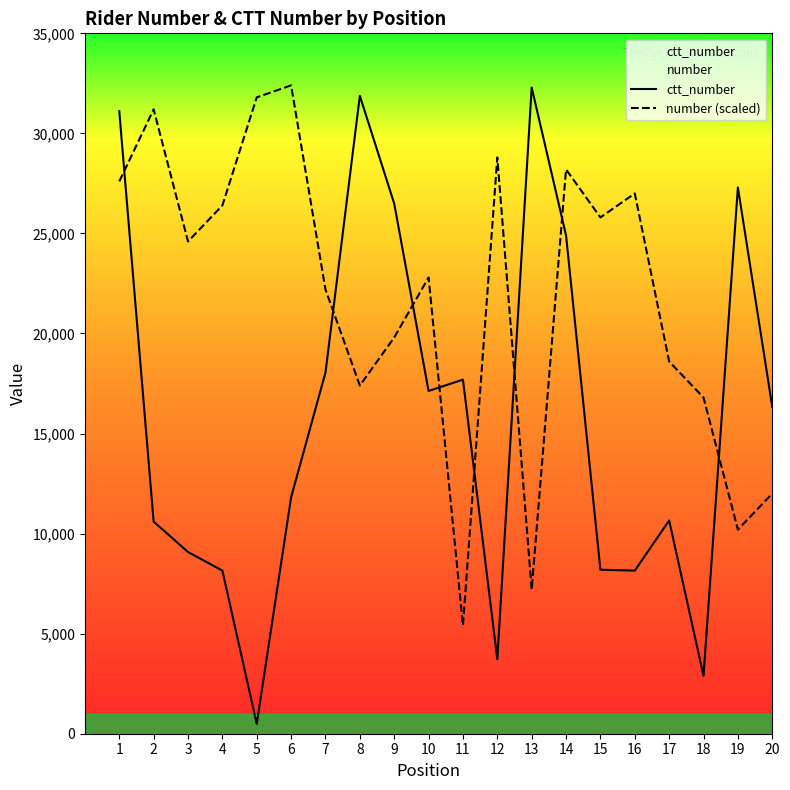

After their last crossing, which series has the higher values: number (scaled) or ctt_number?

ctt_number